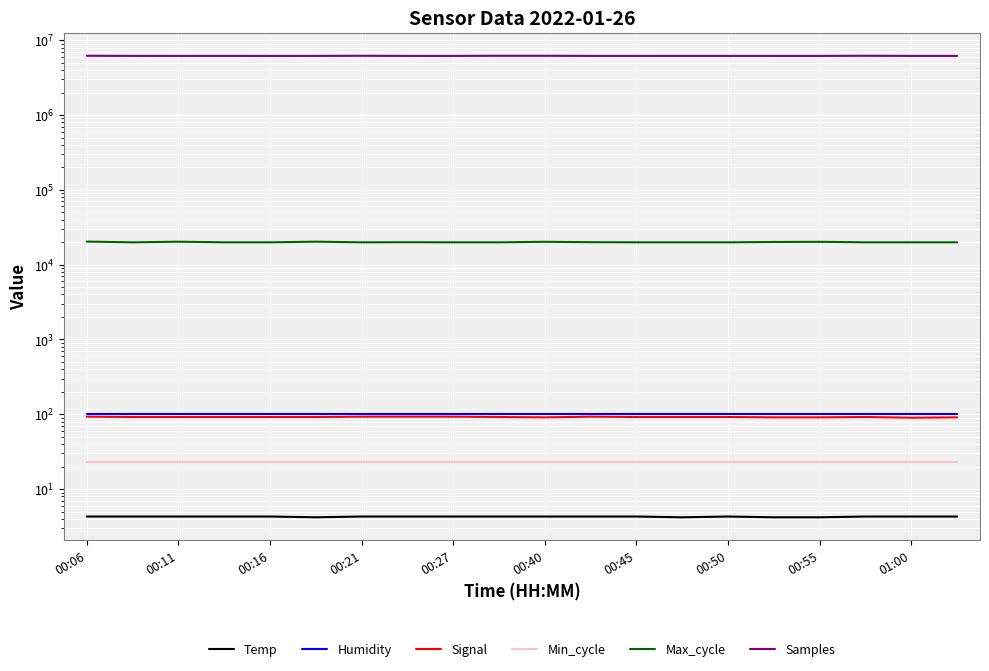

At which label is Temp closest to 4?

00:40